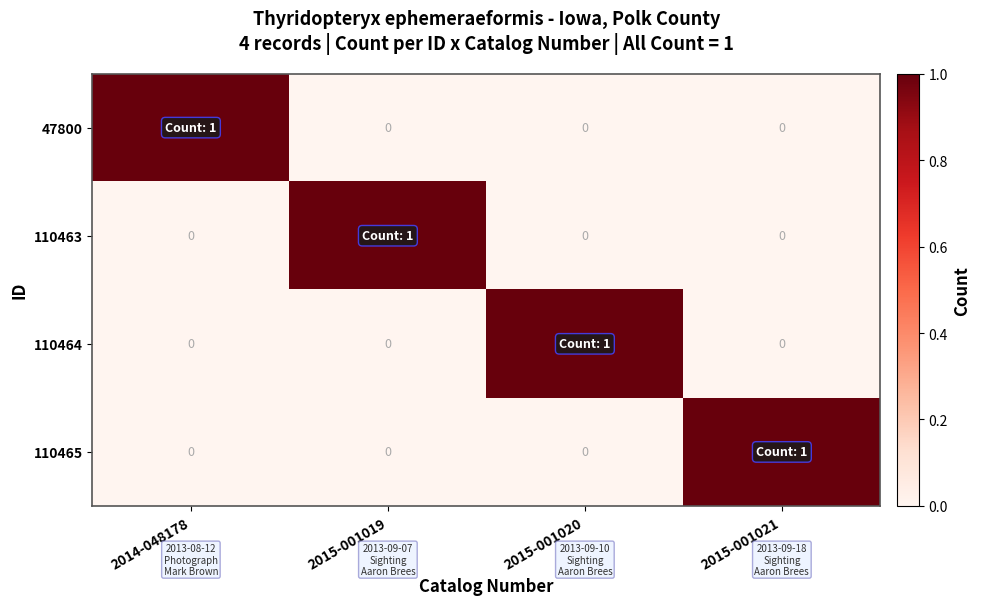

What is the difference between the highest and lowest values at 2015-001019?

1